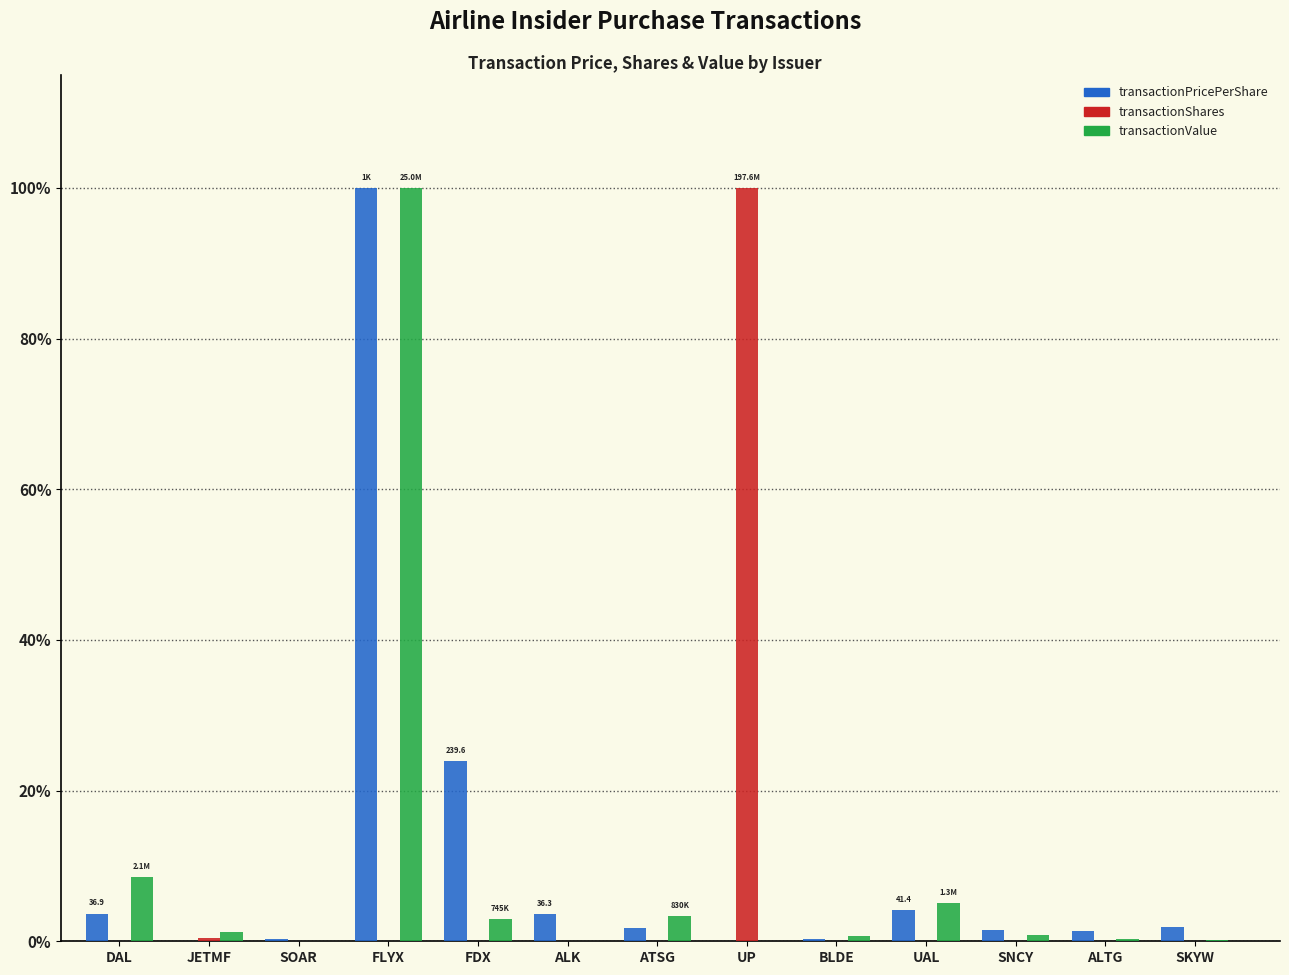

Does the chart contain stacked bars?

No